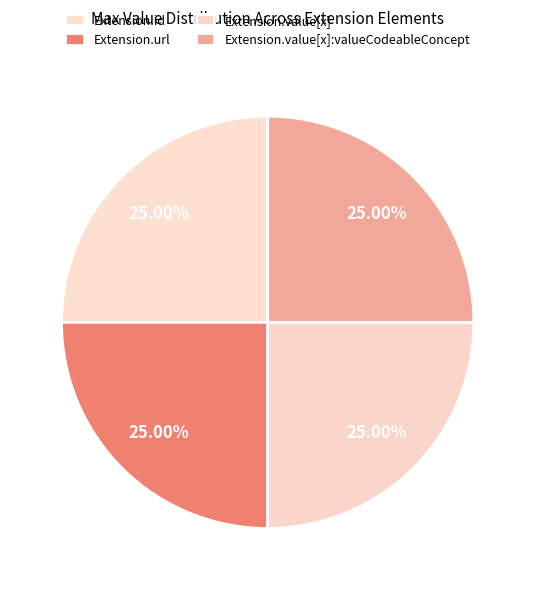

How many segments does this pie chart have?

4